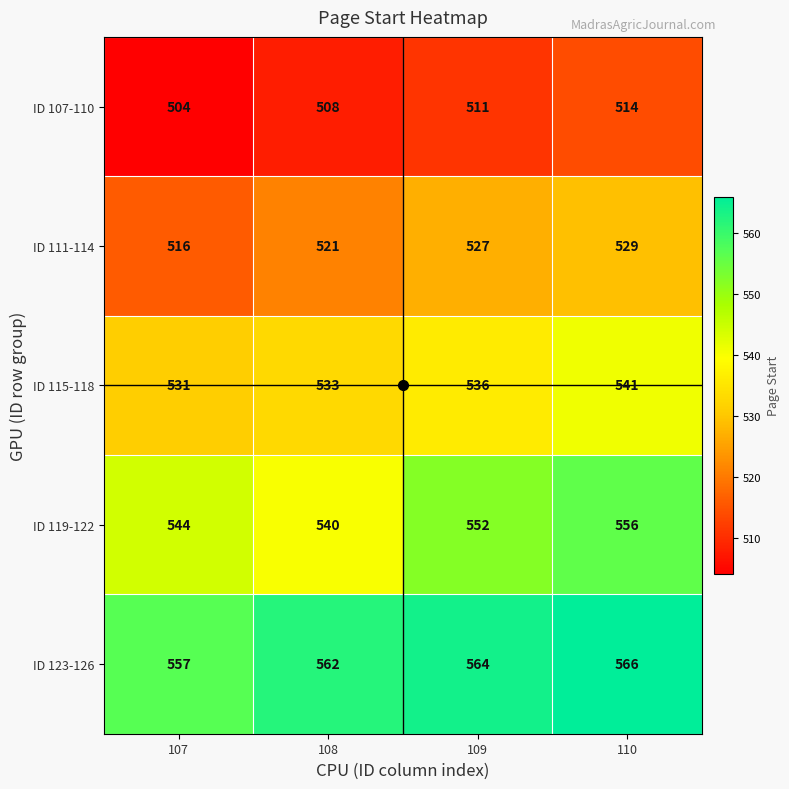

True or false: ID 123-126 has a value of 562 at 108.

True